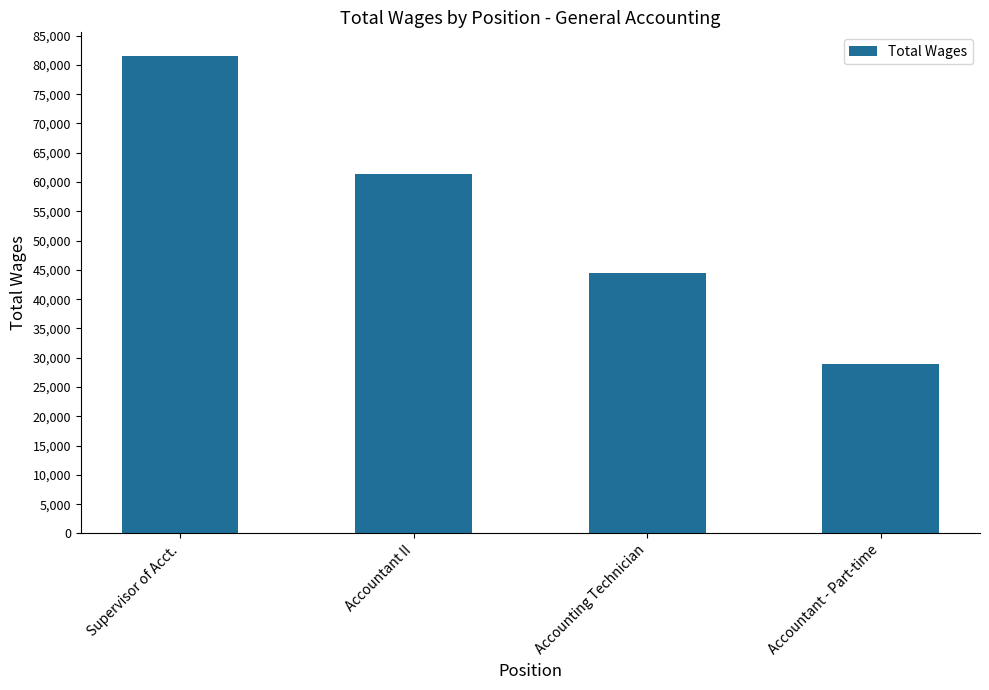

The value at Accountant II is 61399. True or false?

True